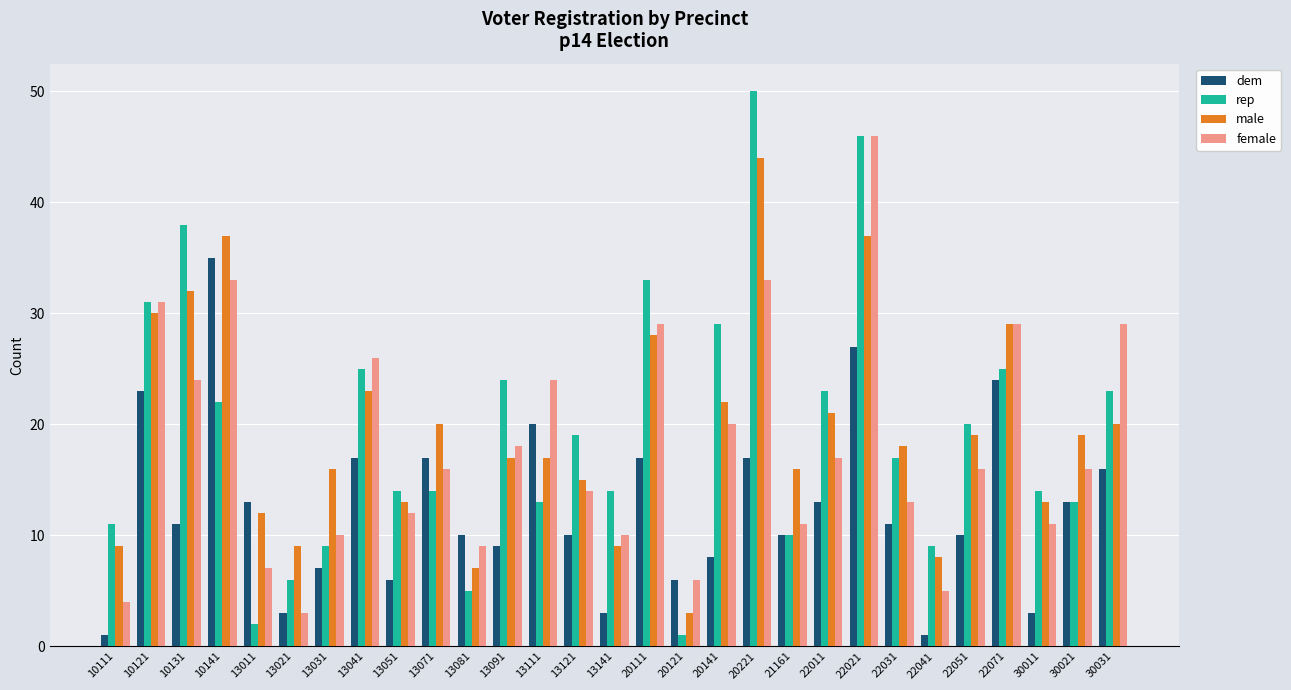

Where is male nearest to the value 23?

13041